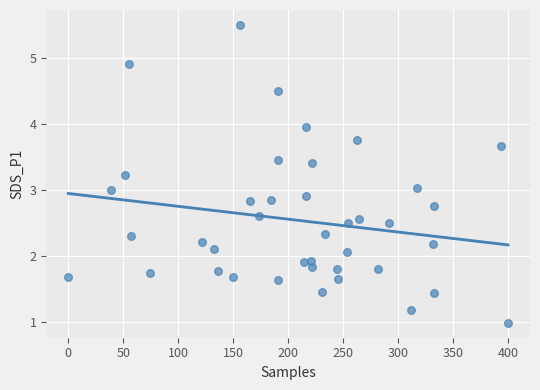

What is the range of Y values (max minus min)?

4.5